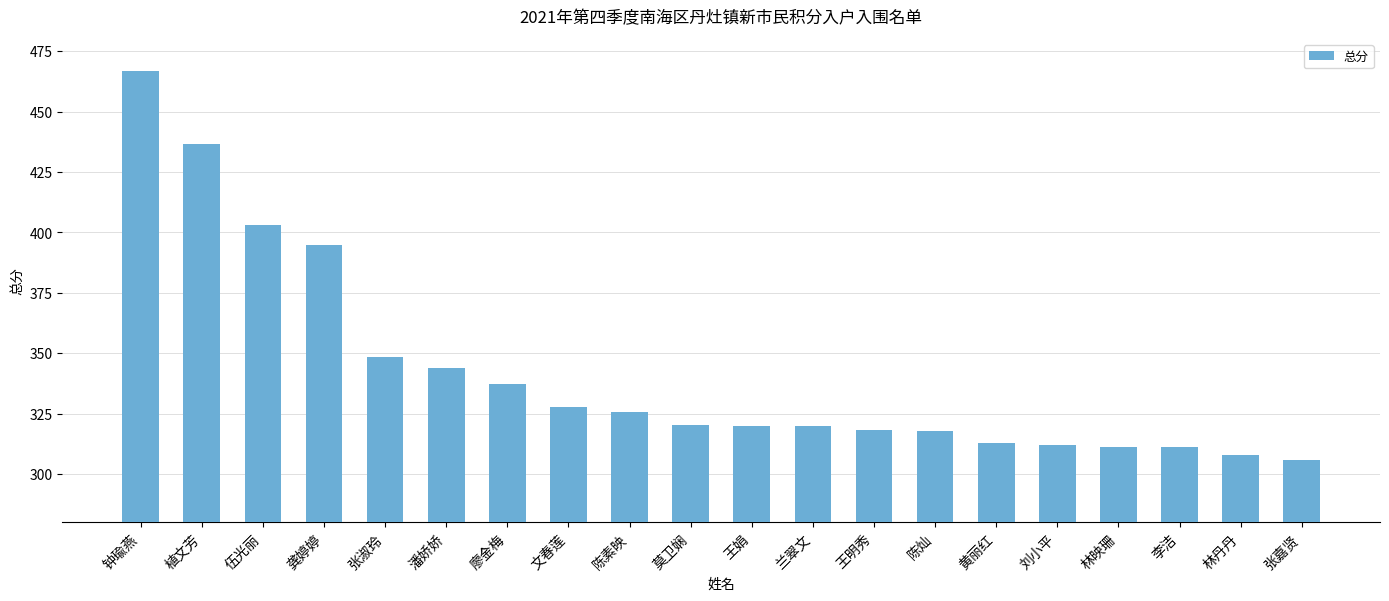

At which category does the chart reach its minimum across all series?

张嘉贤